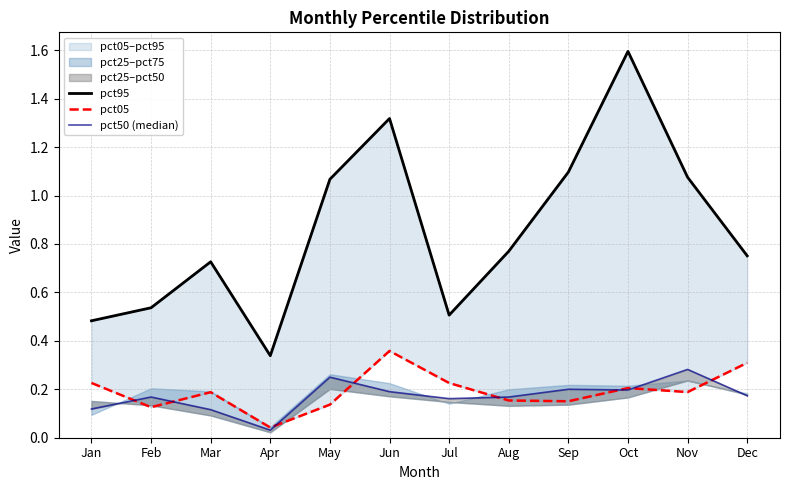

Reading left to right, what are all the values shown in this chart?

pct95: 0.5	0.5	0.7	0.3	1.1	1.3	0.5	0.8	1.1	1.6	1.1	0.8
pct05: 0.2	0.1	0.2	0.0	0.1	0.4	0.2	0.2	0.2	0.2	0.2	0.3
pct50 (median): 0.1	0.2	0.1	0.0	0.3	0.2	0.2	0.2	0.2	0.2	0.3	0.2